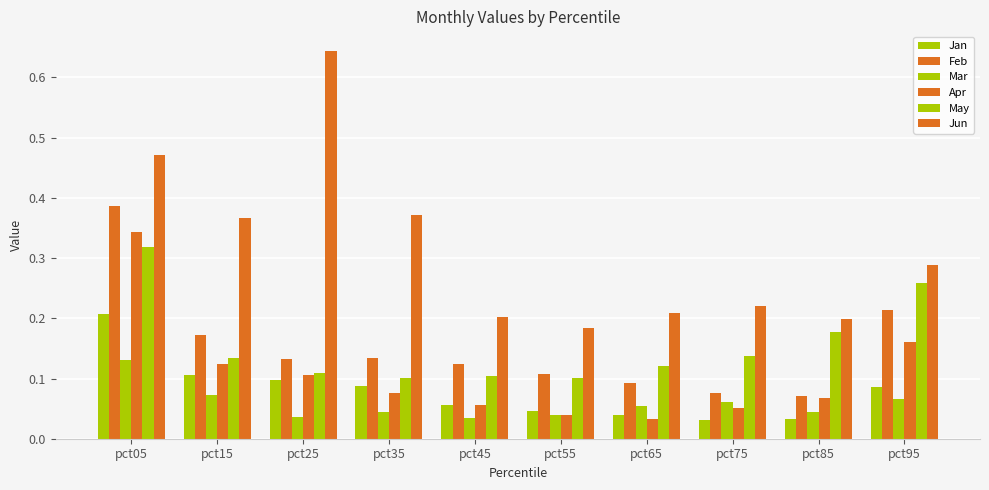

List the labels in order of Jan value, smallest first.

pct75, pct85, pct65, pct55, pct45, pct95, pct35, pct25, pct15, pct05